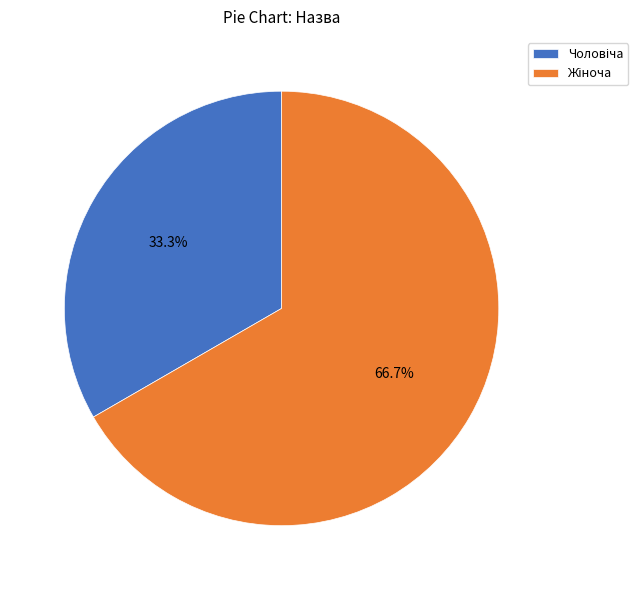

Is there a majority slice in this chart?

Yes